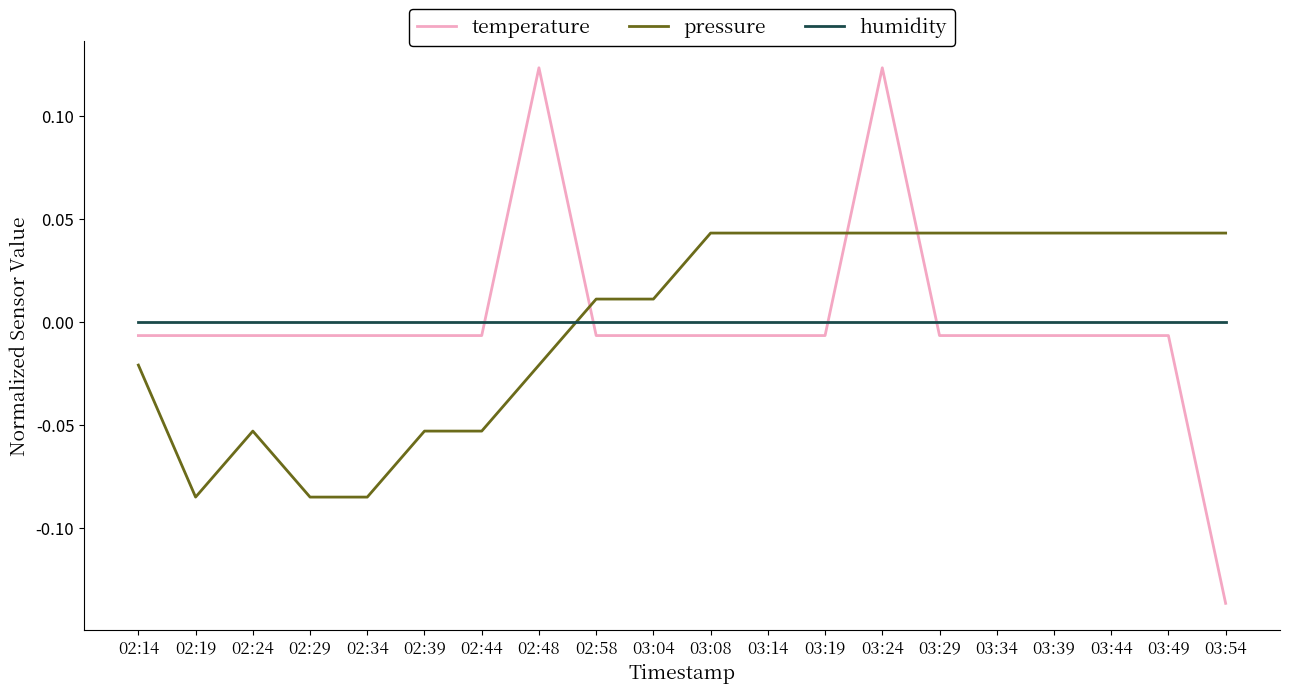

How many values in temperature are below zero?

18